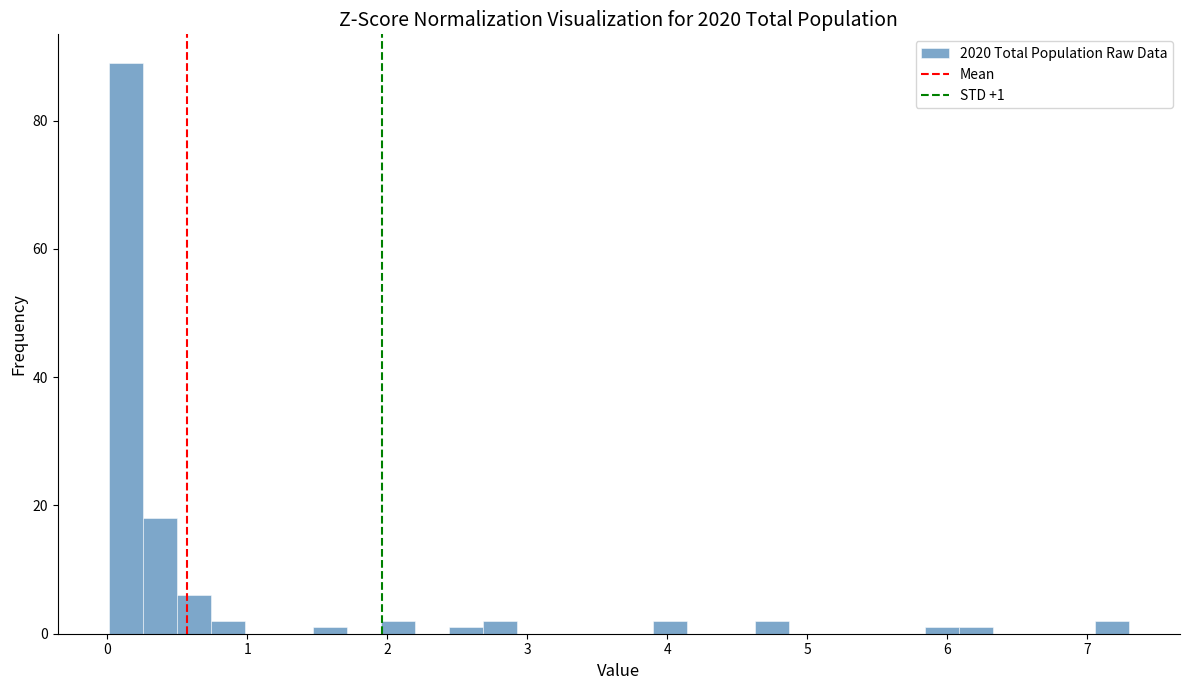

Read against the x-axis, roughly where is the centre of the tallest bar?

0.1